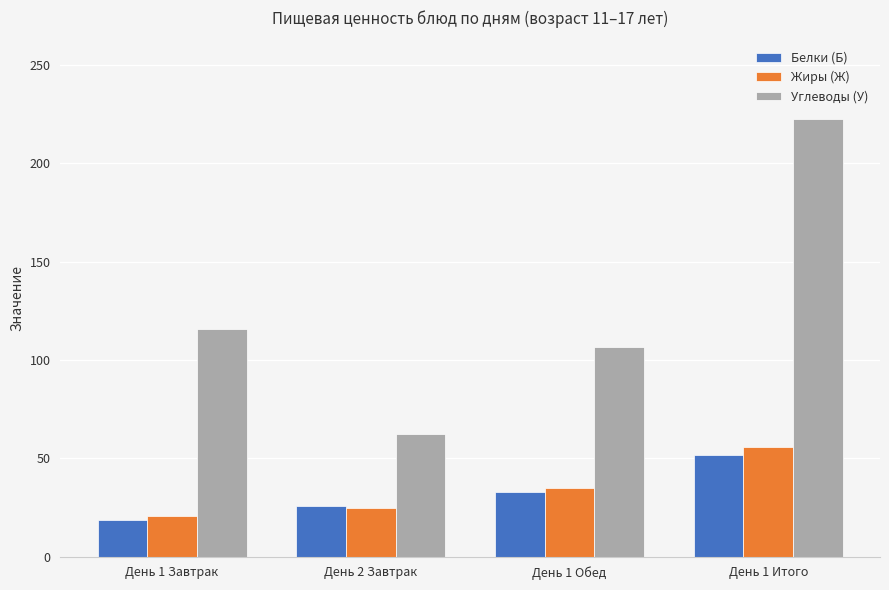

List the labels in order of Белки (Б) value, largest first.

День 1 Итого, День 1 Обед, День 2 Завтрак, День 1 Завтрак